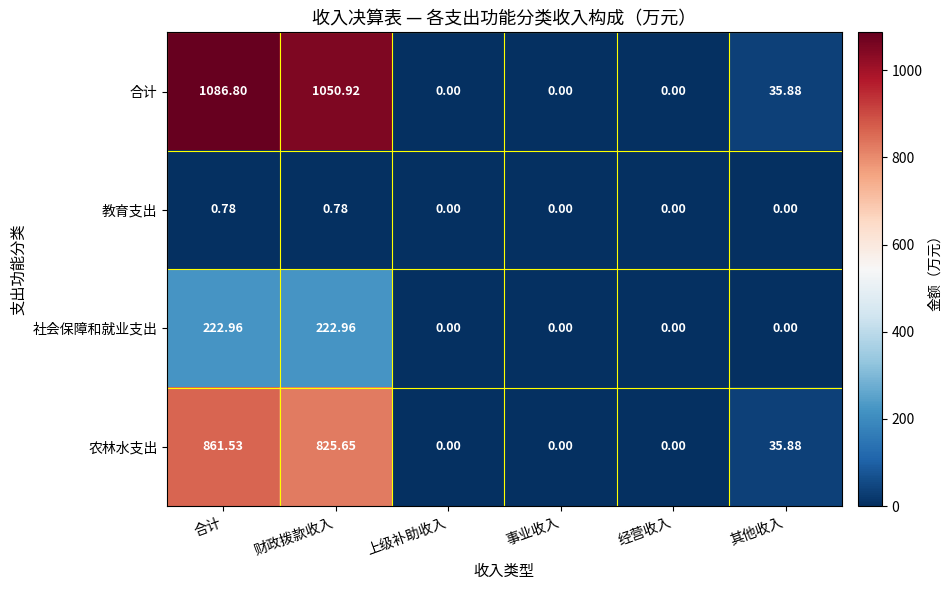

At which label is 合计 closest to 543?

其他收入